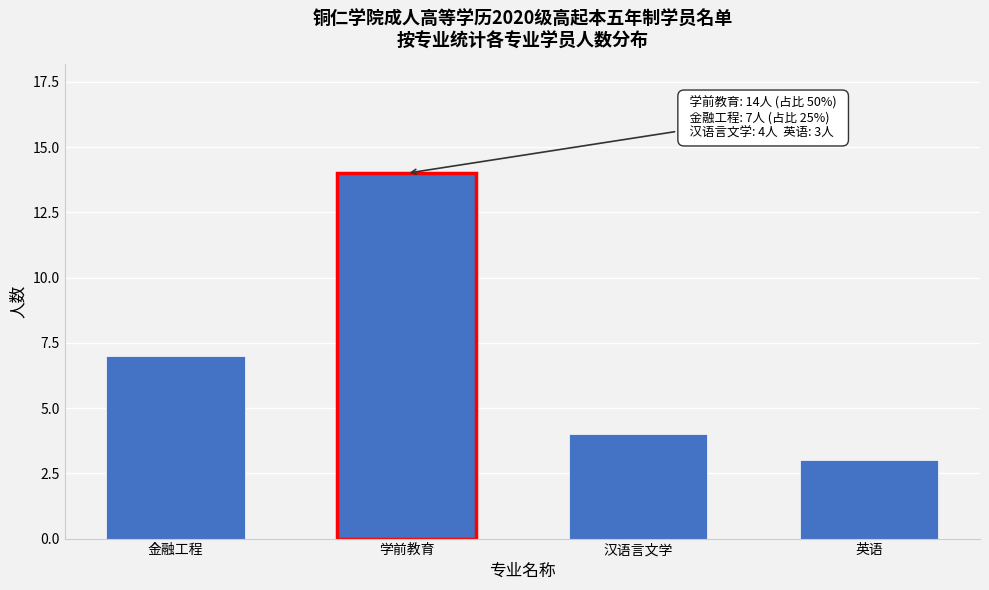

Reading left to right, transcribe all the data shown in this chart.

7	14	4	3